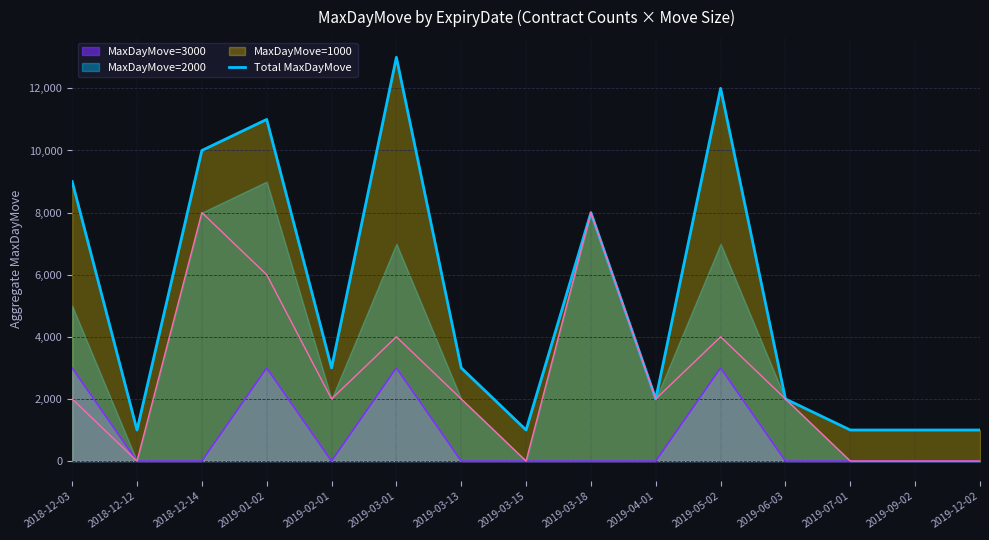

What is the value of the 11th point from the left?

12000